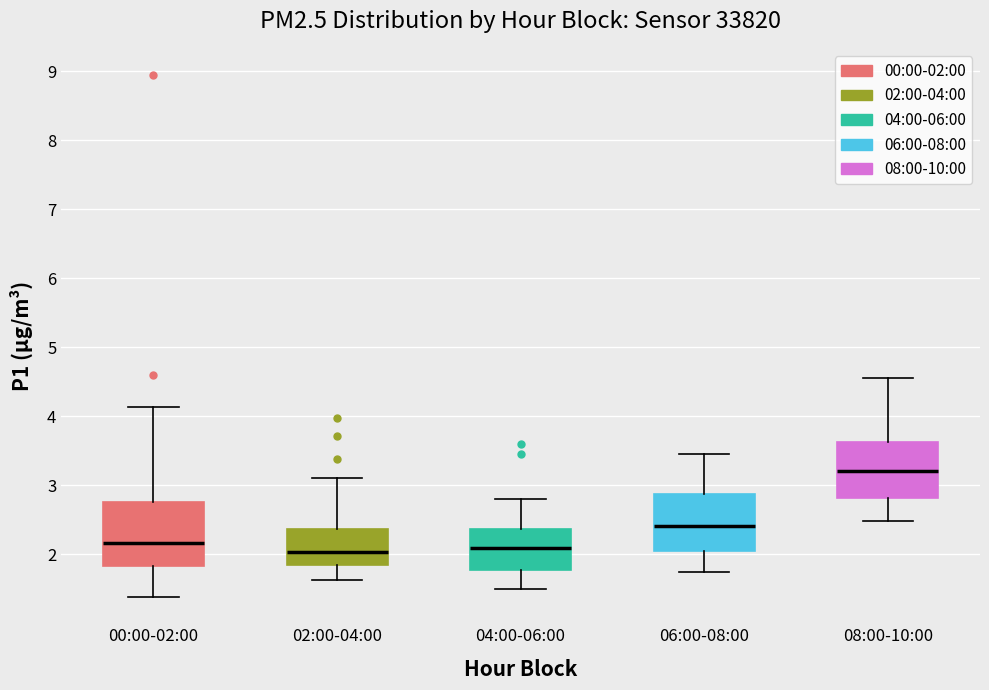

Where is the upper edge of the box for 06:00-08:00 on the y-axis? The values are not printed on the chart, so give them approximately, as read against the axis.

2.9